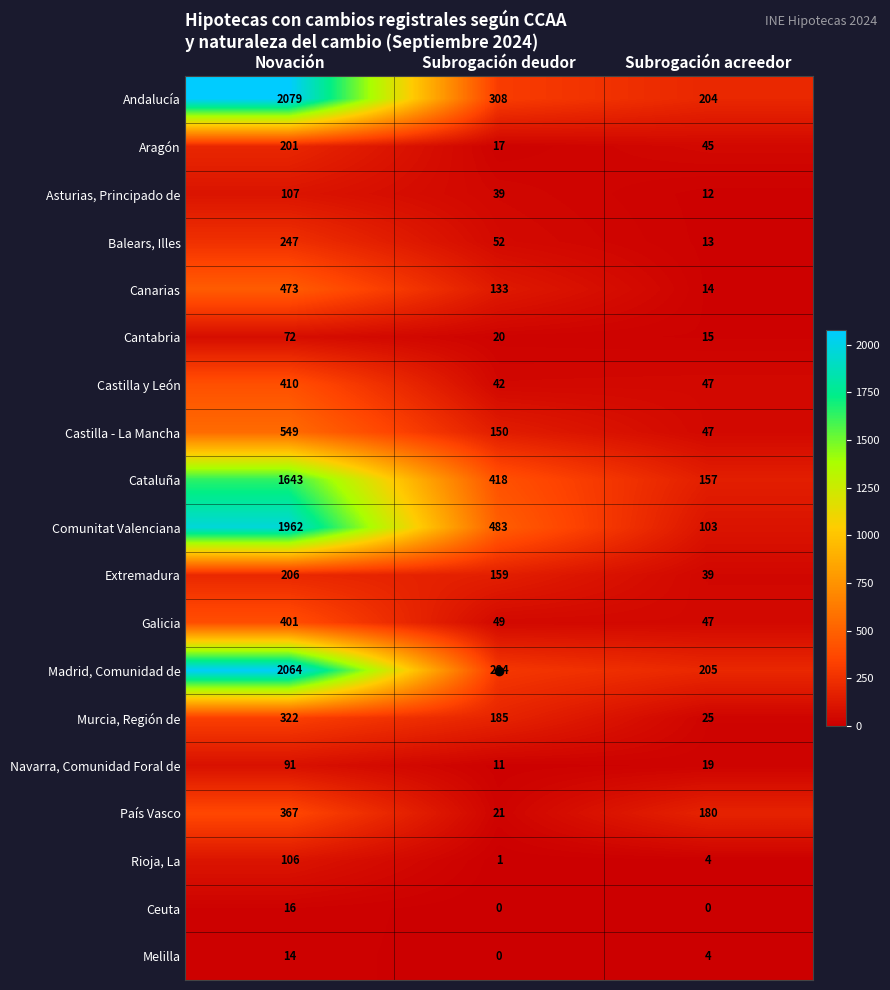

List the series in order of their peak value, lowest first.

Melilla, Ceuta, Cantabria, Navarra, Comunidad Foral de, Rioja, La, Asturias, Principado de, Aragón, Extremadura, Balears, Illes, Murcia, Región de, País Vasco, Galicia, Castilla y León, Canarias, Castilla - La Mancha, Cataluña, Comunitat Valenciana, Madrid, Comunidad de, Andalucía